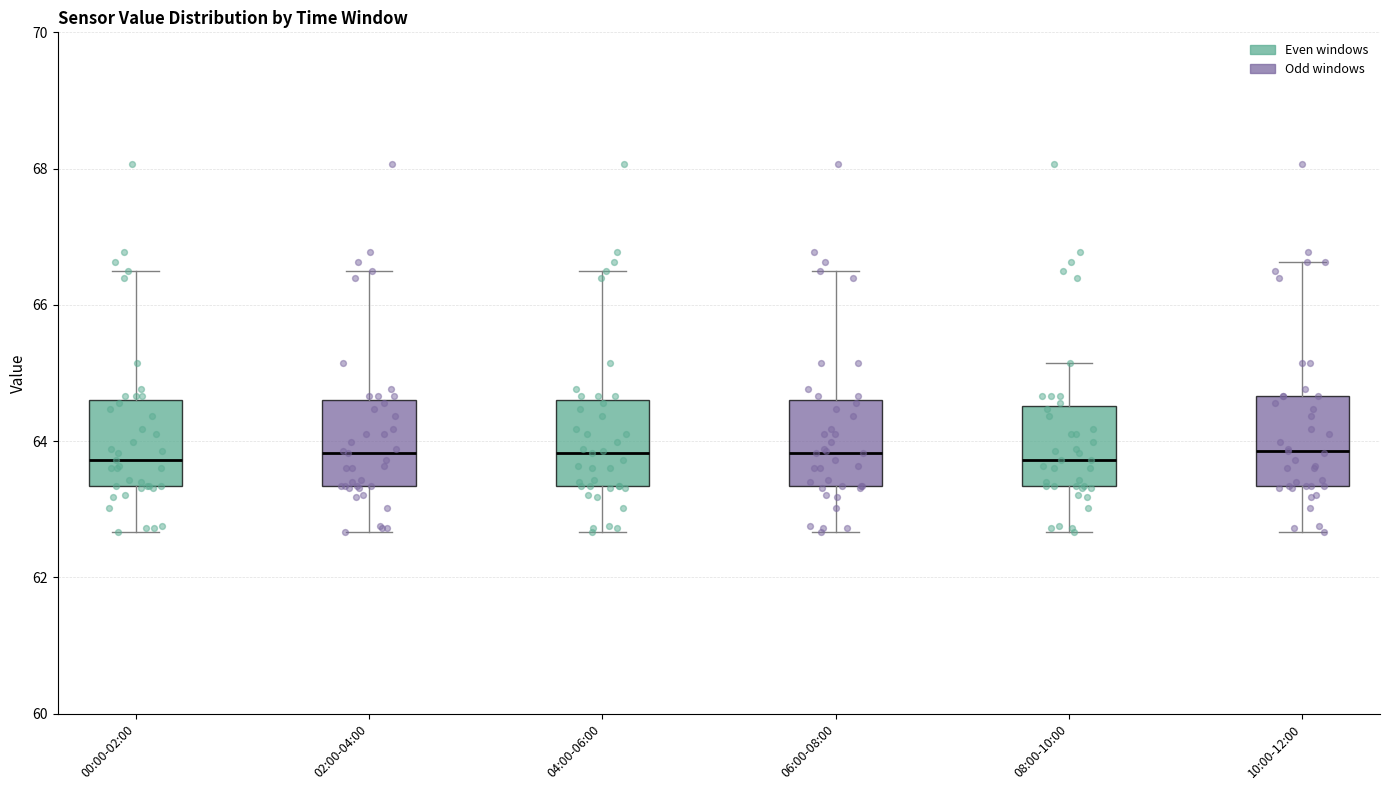

Reading left to right, read every box against the y-axis: the position of its median line, the range the box covers, and the ends of its whiskers. The values are not printed on the chart, so give them approximately, as read against the axis.

00:00-02:00: median 63.8, box 63.4 to 64.6, whiskers 62.6 to 66.4
02:00-04:00: median 63.8, box 63.4 to 64.6, whiskers 62.6 to 66.4
04:00-06:00: median 63.8, box 63.4 to 64.6, whiskers 62.6 to 66.4
06:00-08:00: median 63.8, box 63.4 to 64.6, whiskers 62.6 to 66.4
08:00-10:00: median 63.8, box 63.4 to 64.6, whiskers 62.6 to 65.2
10:00-12:00: median 63.8, box 63.4 to 64.6, whiskers 62.6 to 66.6